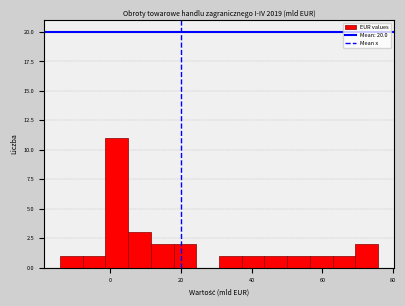

Around what value on the x-axis is the tallest bar? Give the approximate position of its centre, as read against the axis.

2